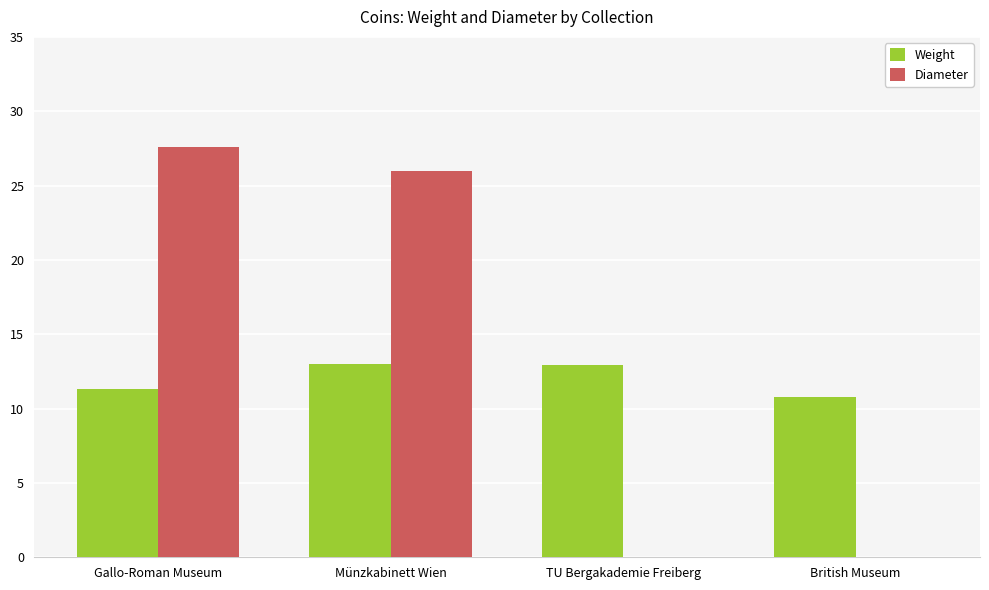

What is the sum of all Weight values?

48.1